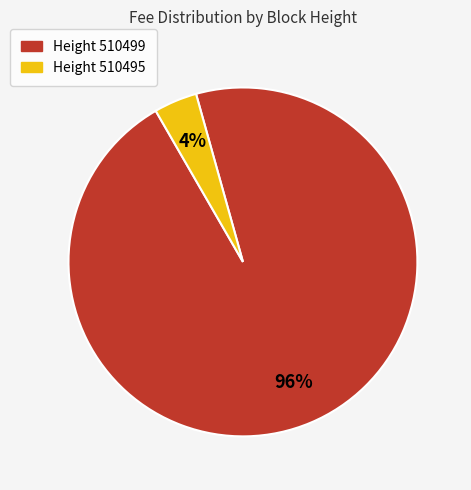

To the nearest percent, what is the difference between the largest and smallest slice percentages?

92%